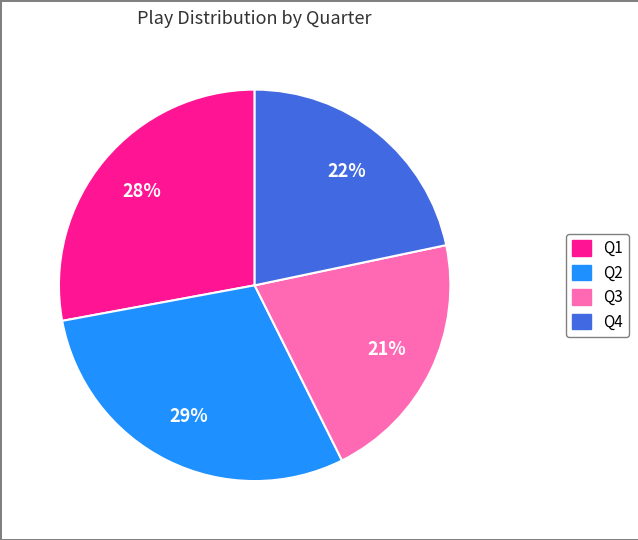

Is the sum of Q4 and Q2 greater than half?

Yes